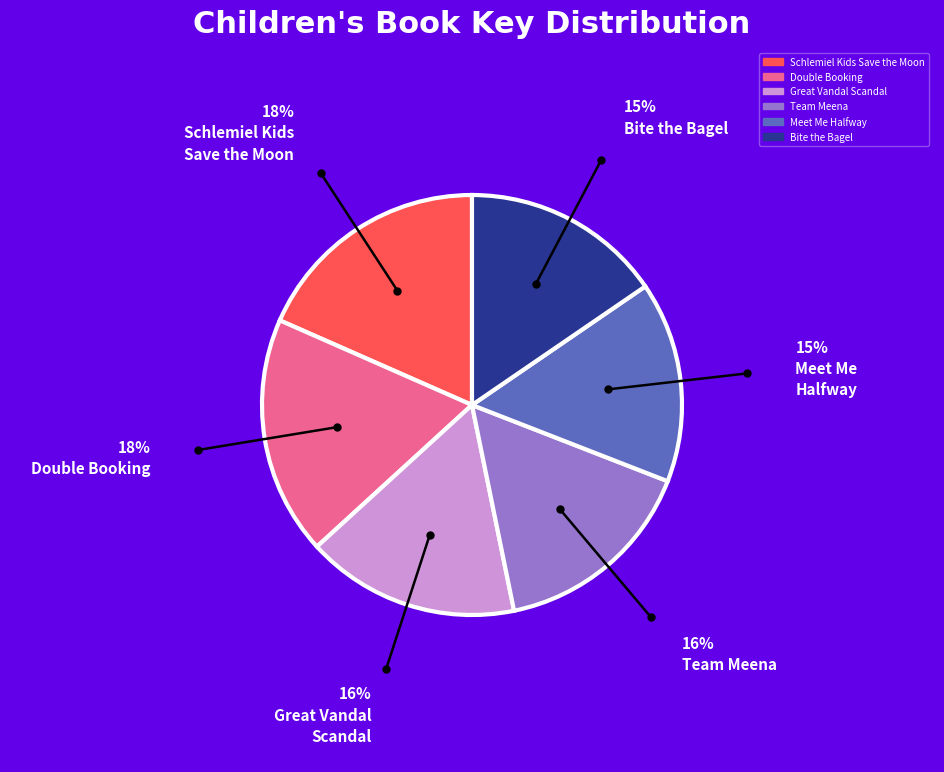

Do Double Booking and Great Vandal Scandal together represent more than half of the pie?

No